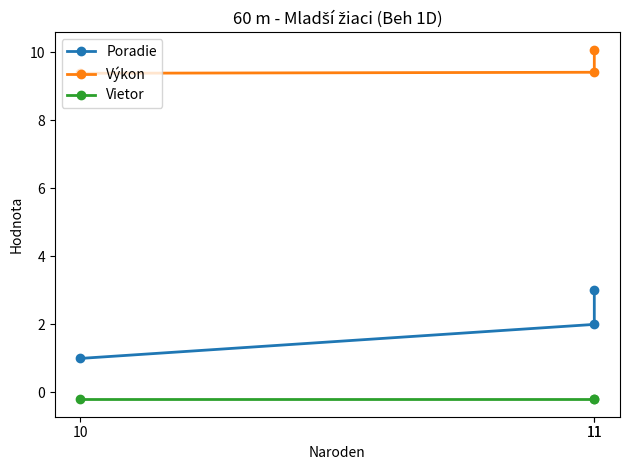

Which series has the largest total across all categories?

Výkon